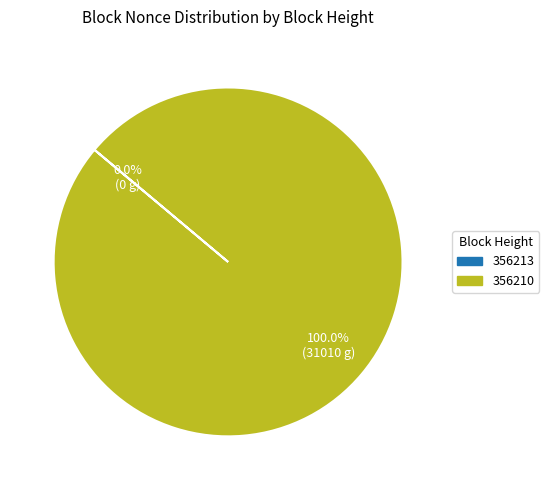

True or false: 356210 accounts for 100% of the total.

True